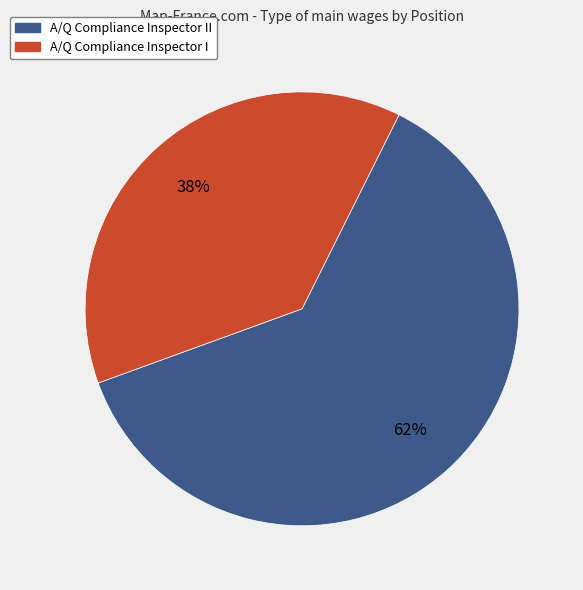

Is there any slice that represents more than half of the pie?

Yes